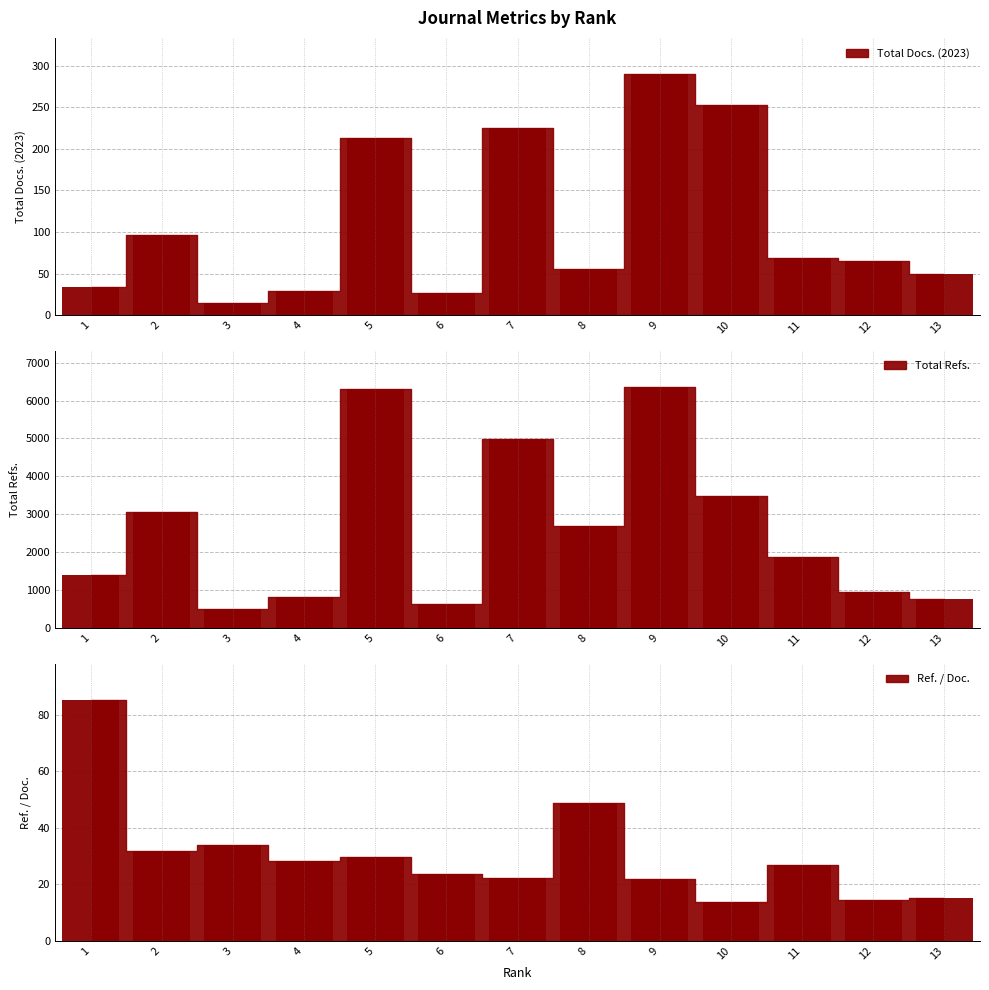

Rank the series by their maximum value, from lowest to highest.

Ref. / Doc., Total Docs. (2023), Total Refs.